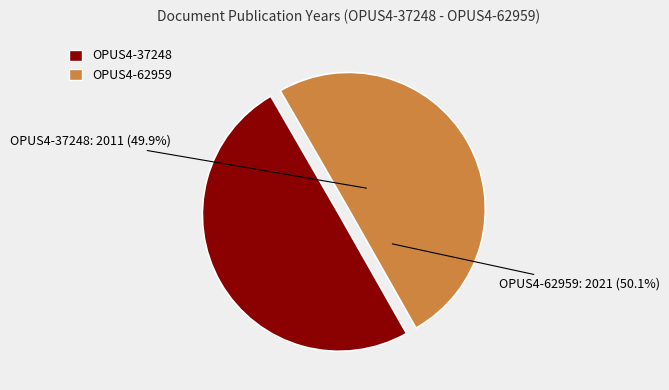

How much of the chart is everything except OPUS4-37248?

50.1%